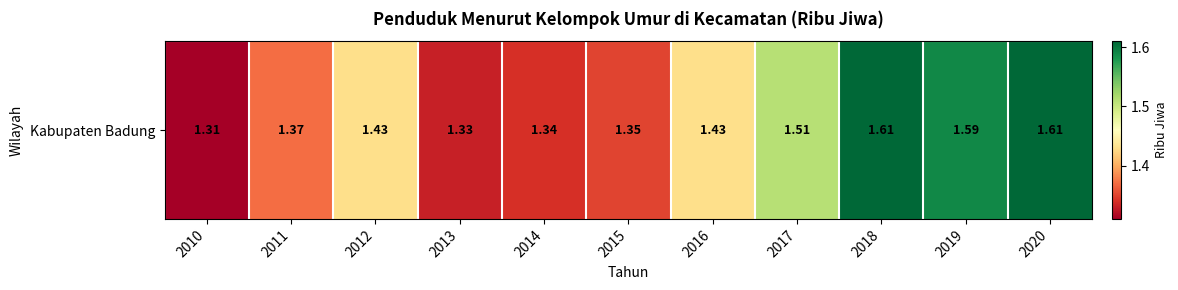

What is the change in value from 2014 to 2020?

+0.3